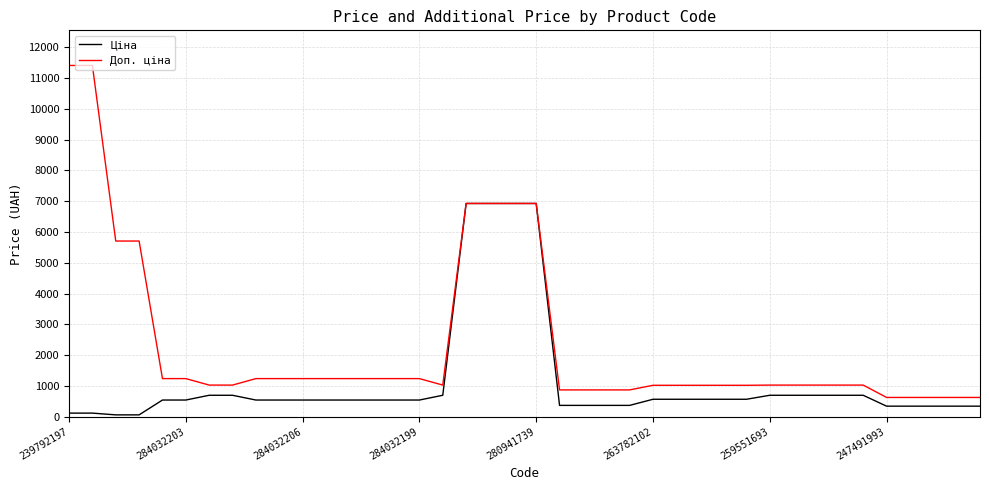

List the series in order of their peak value, lowest first.

Ціна, Доп. ціна